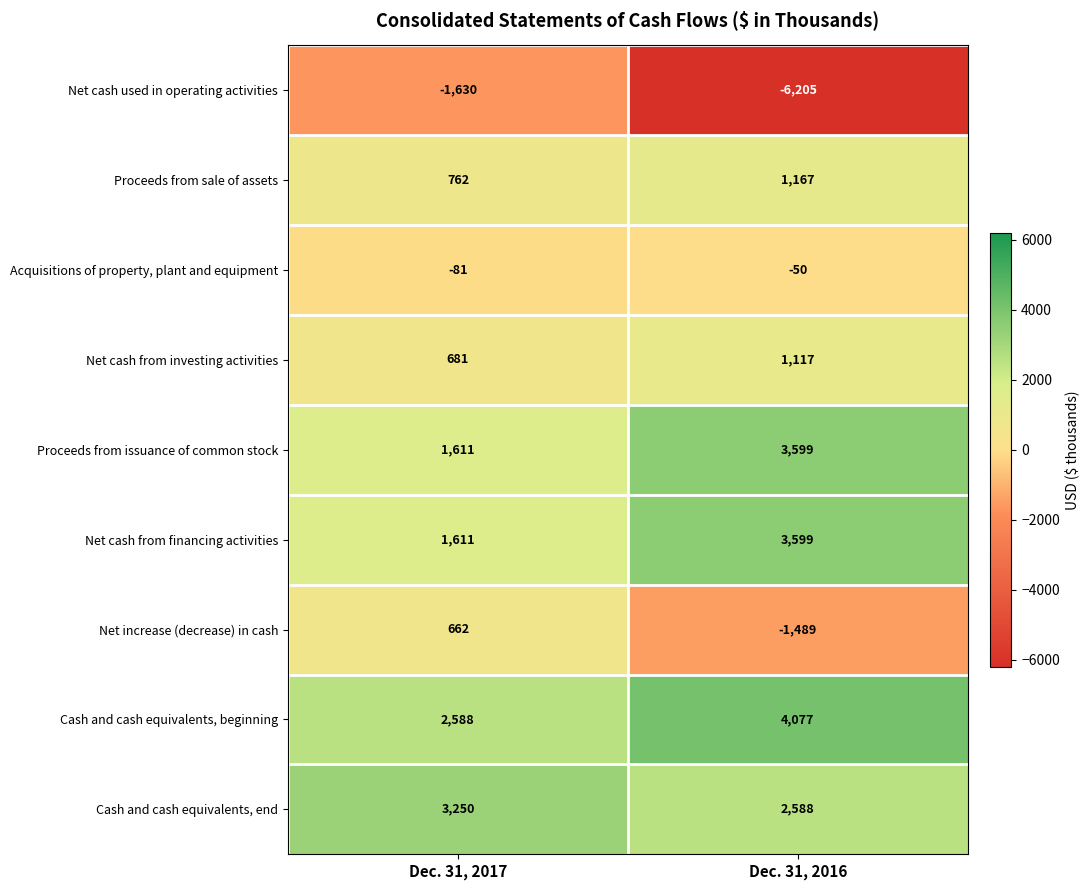

True or false: Net cash from investing activities has a value of 1117 at Dec. 31, 2016.

True